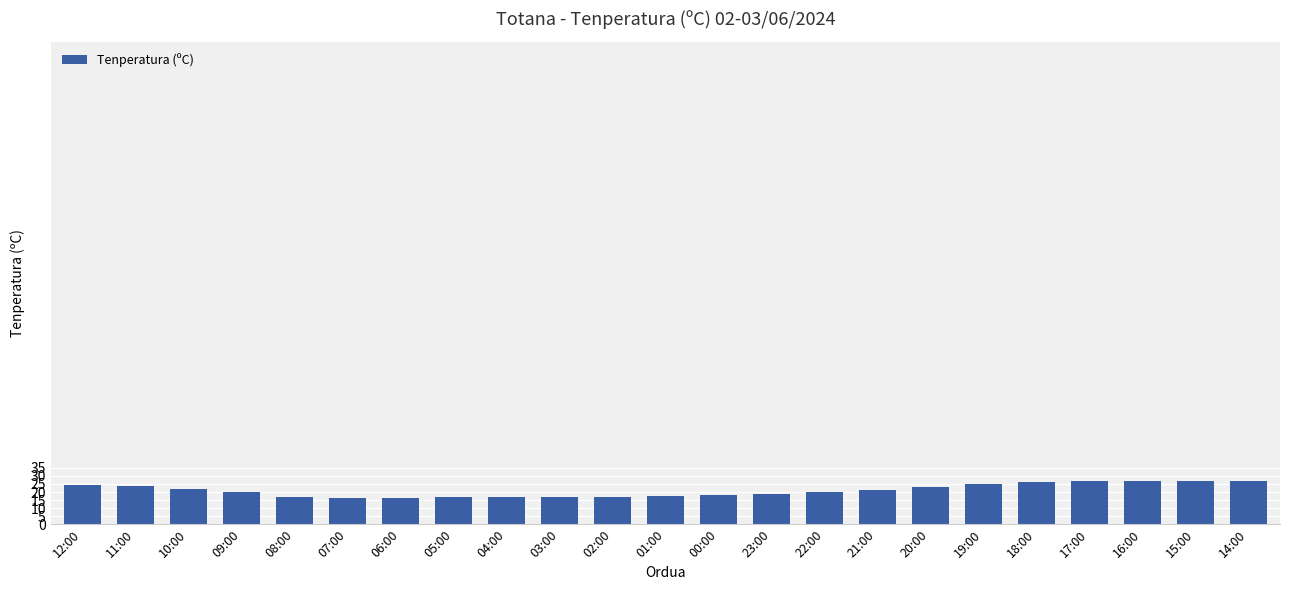

Approximately how many times larger is the value at 08:00 compared to 04:00?

1.0